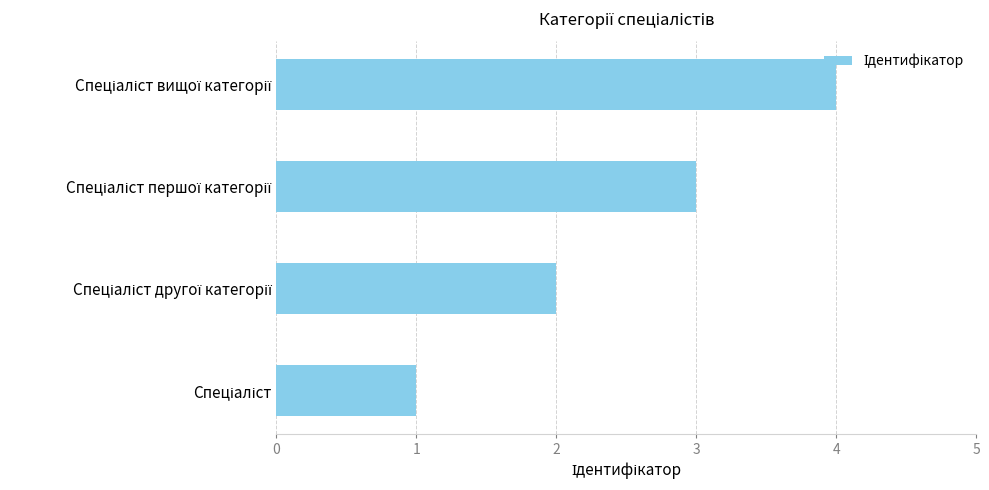

How many bars are there in total?

4